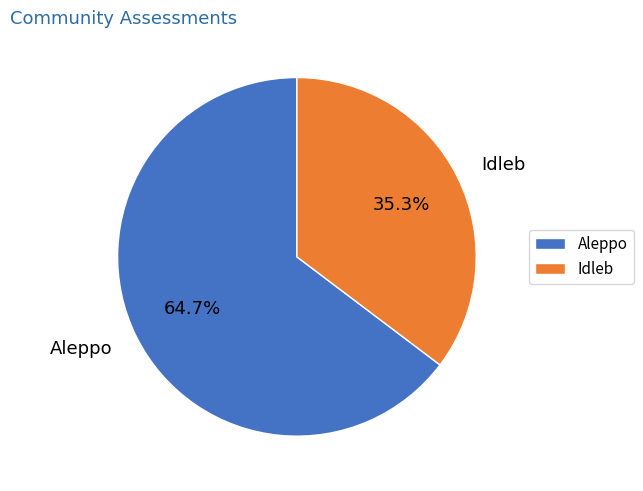

To the nearest percent, what portion does Aleppo represent?

65%